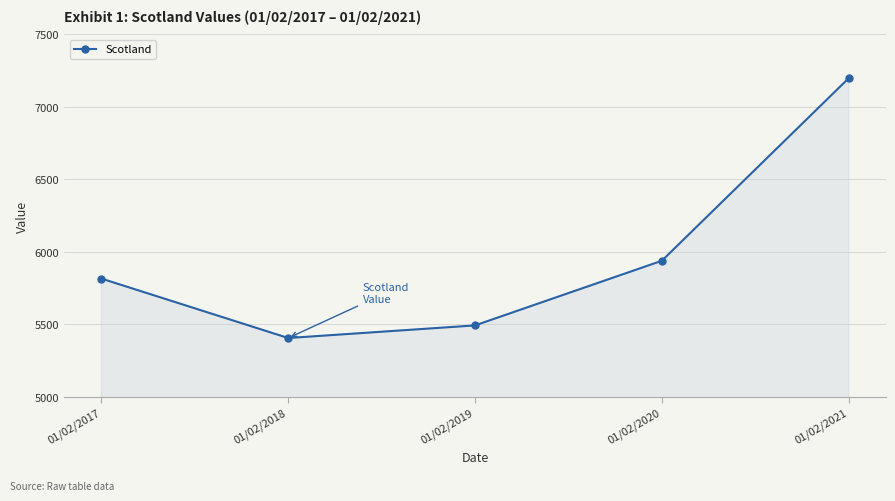

Reading left to right, transcribe all the data shown in this chart.

5816	5406	5493	5939	7198